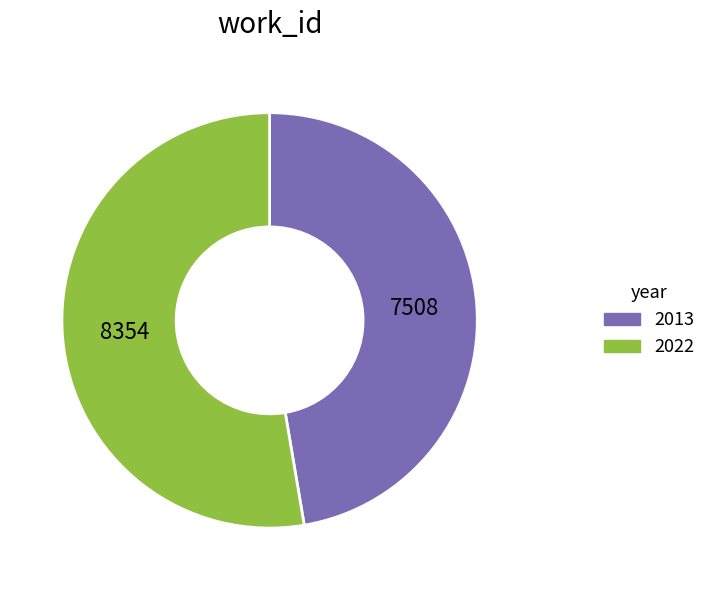

What is the majority slice?

2022